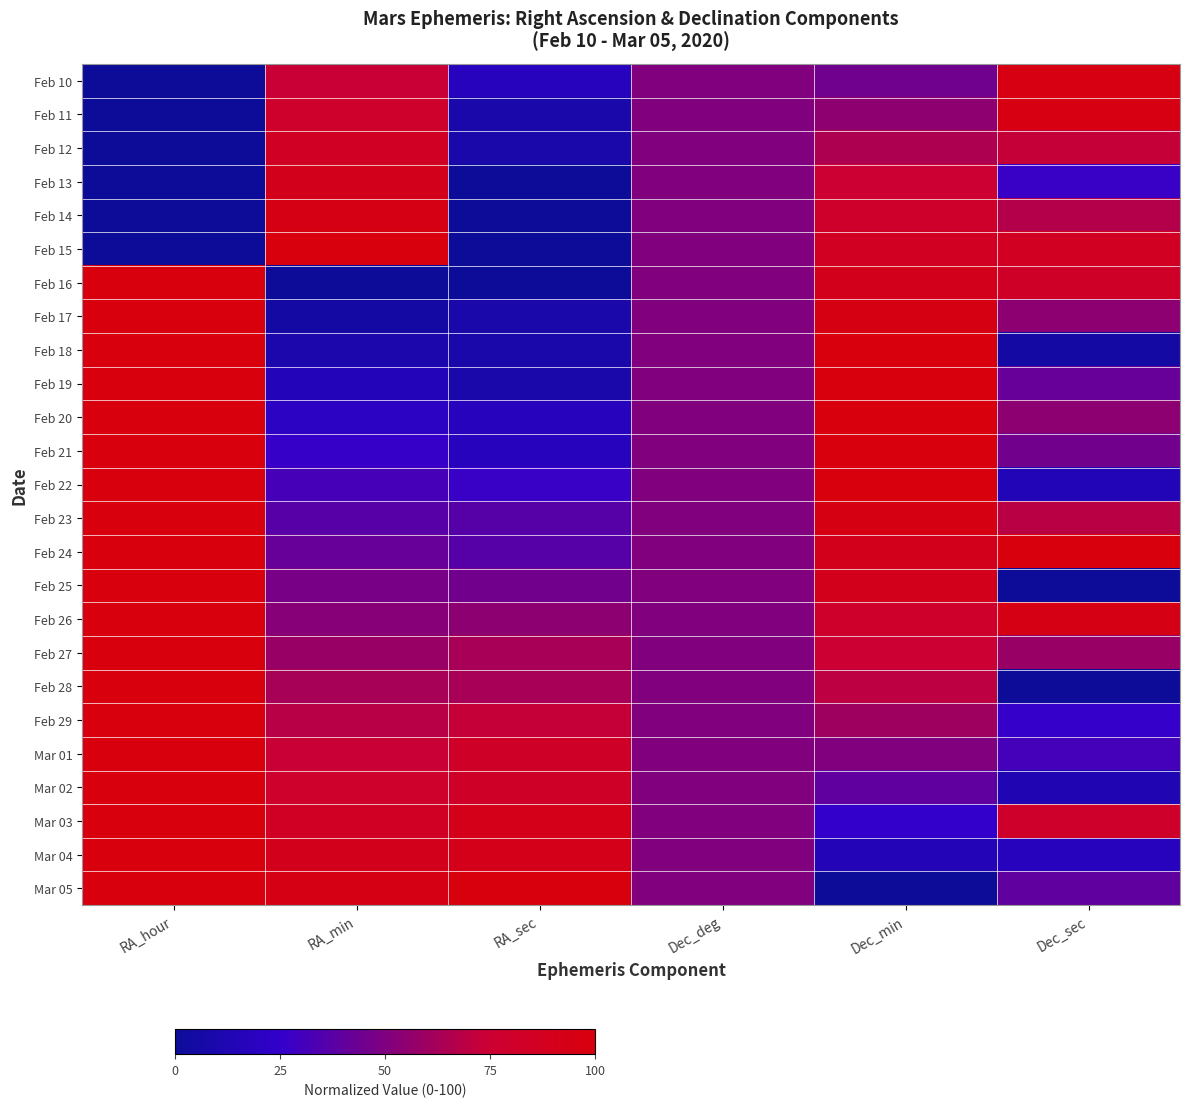

Which series has the largest range (max minus min)?

Feb 15